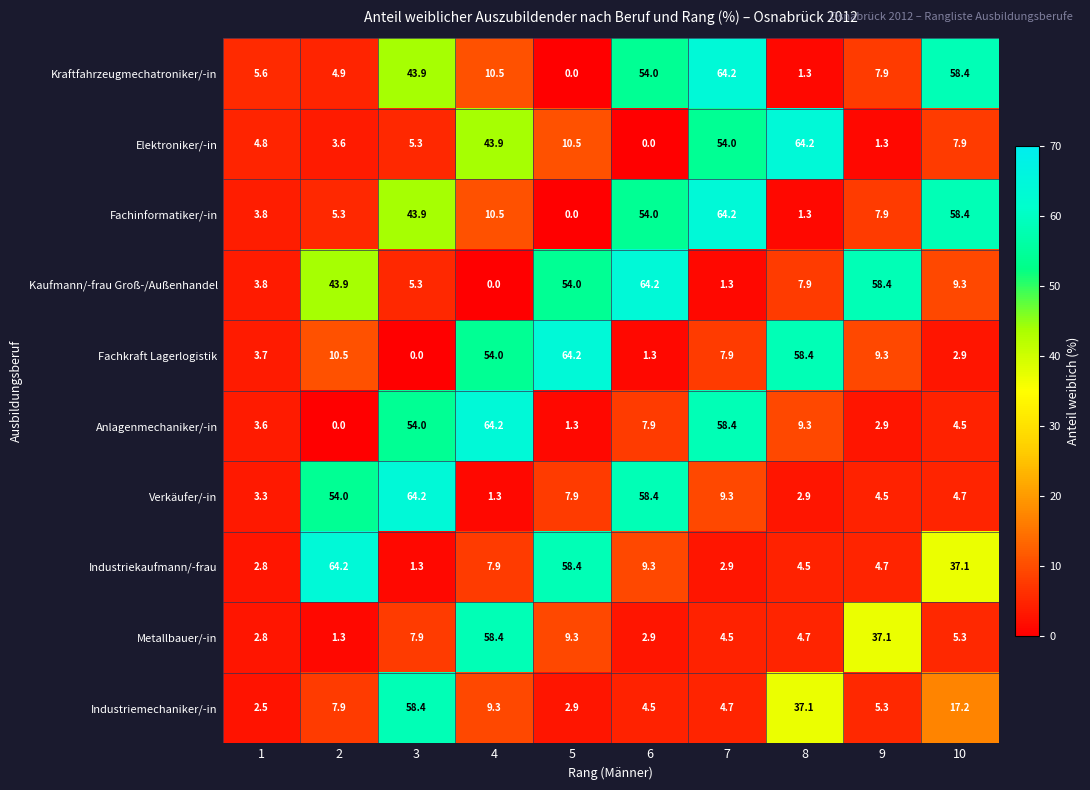

True or false: Industriekaufmann/-frau has a value of 2.6 at 4.

False